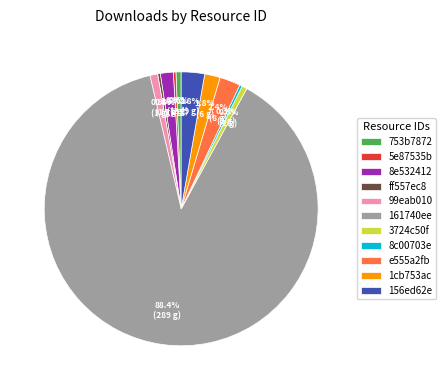

Does 161740ee represent more than half of the total?

Yes